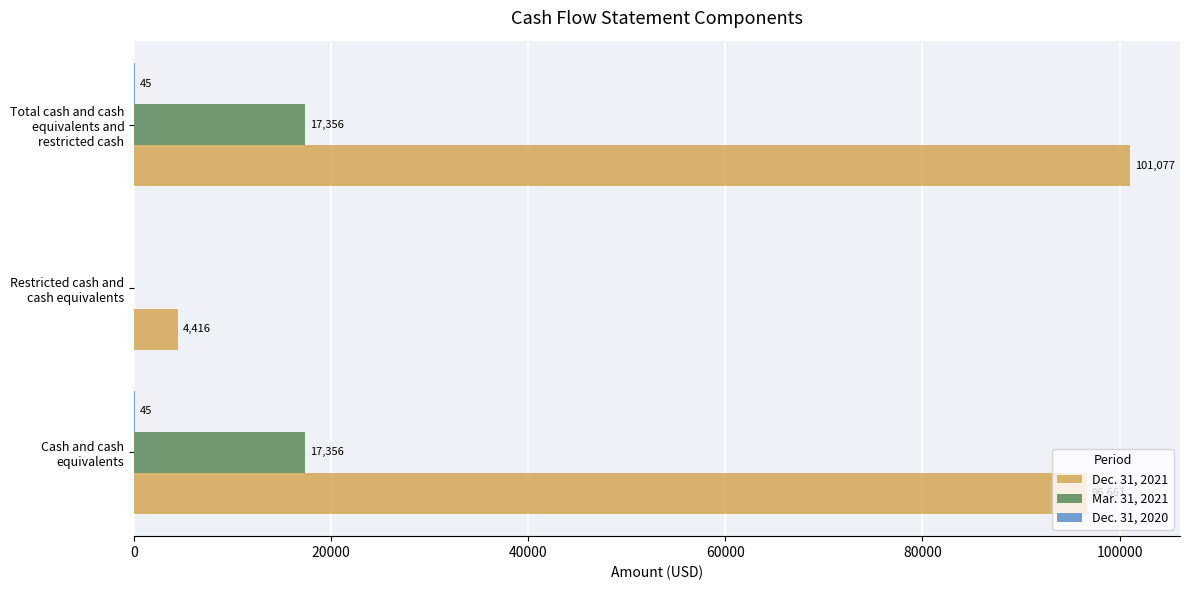

Which series has the largest total across all categories?

Dec. 31, 2021